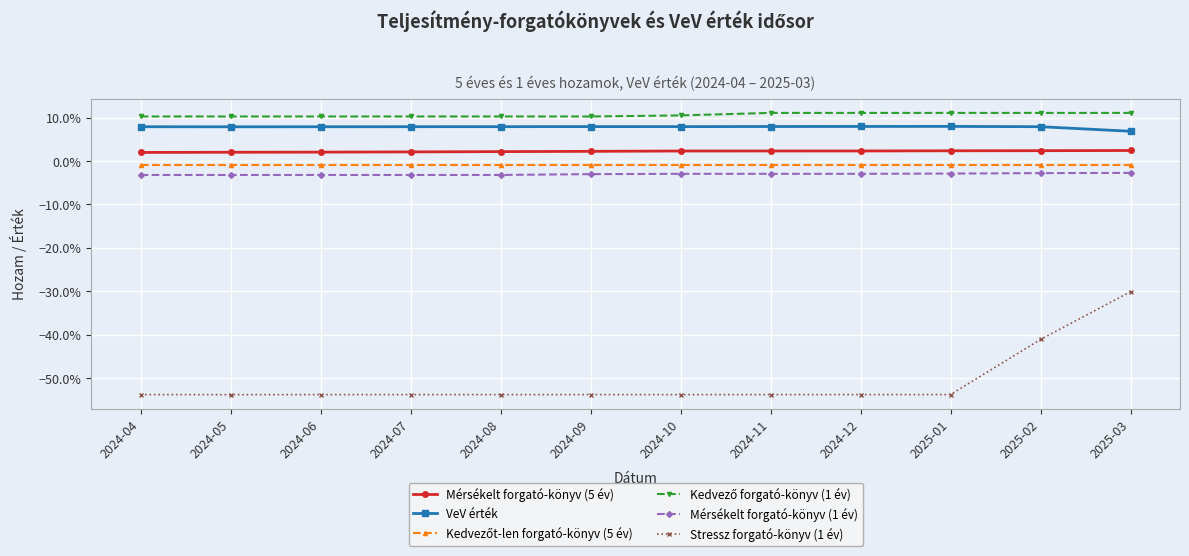

Which series has the widest spread of values?

Stressz forgató-könyv (1 év)